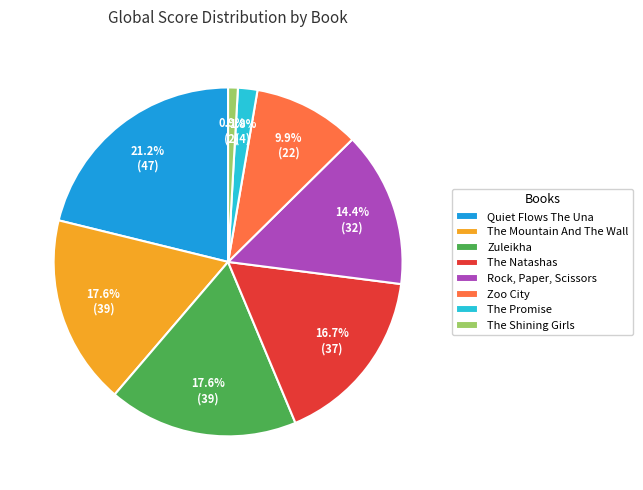

To the nearest percent, what is the difference between the Zoo City and Zuleikha slice percentages?

8%